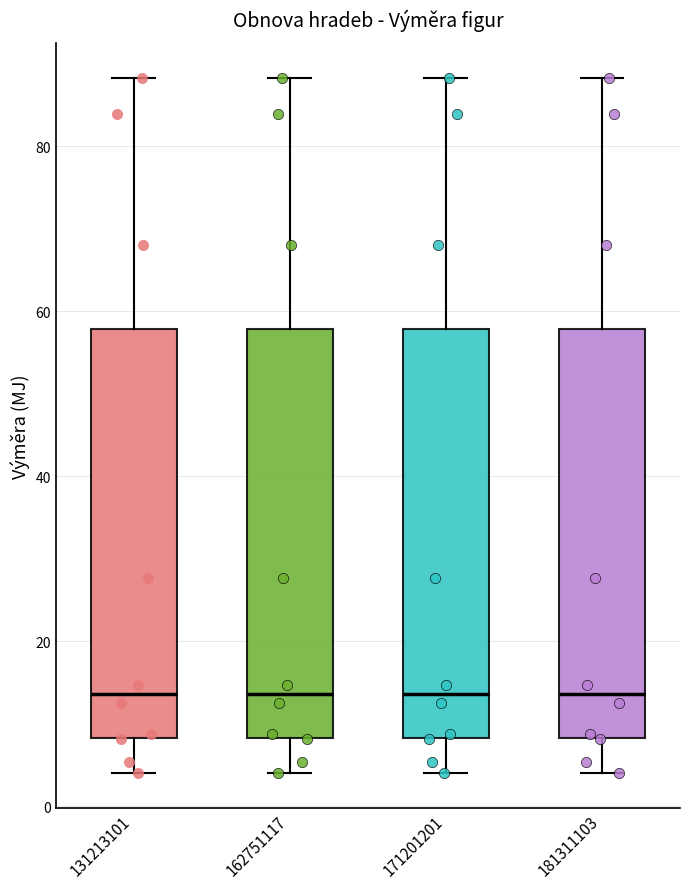

Reading left to right, read every box against the y-axis: the position of its median line, the range the box covers, and the ends of its whiskers. The values are not printed on the chart, so give them approximately, as read against the axis.

131213101: median 14, box 8 to 58, whiskers 4 to 88
162751117: median 14, box 8 to 58, whiskers 4 to 88
171201201: median 14, box 8 to 58, whiskers 4 to 88
181311103: median 14, box 8 to 58, whiskers 4 to 88